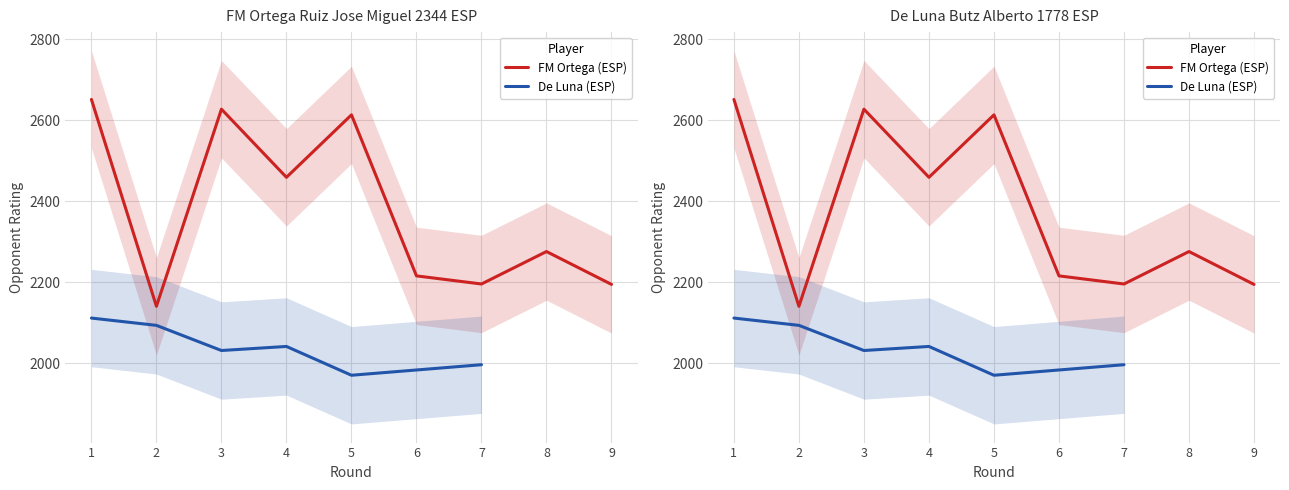

List the labels in order of value, smallest first.

2, 9, 7, 6, 8, 4, 5, 3, 1